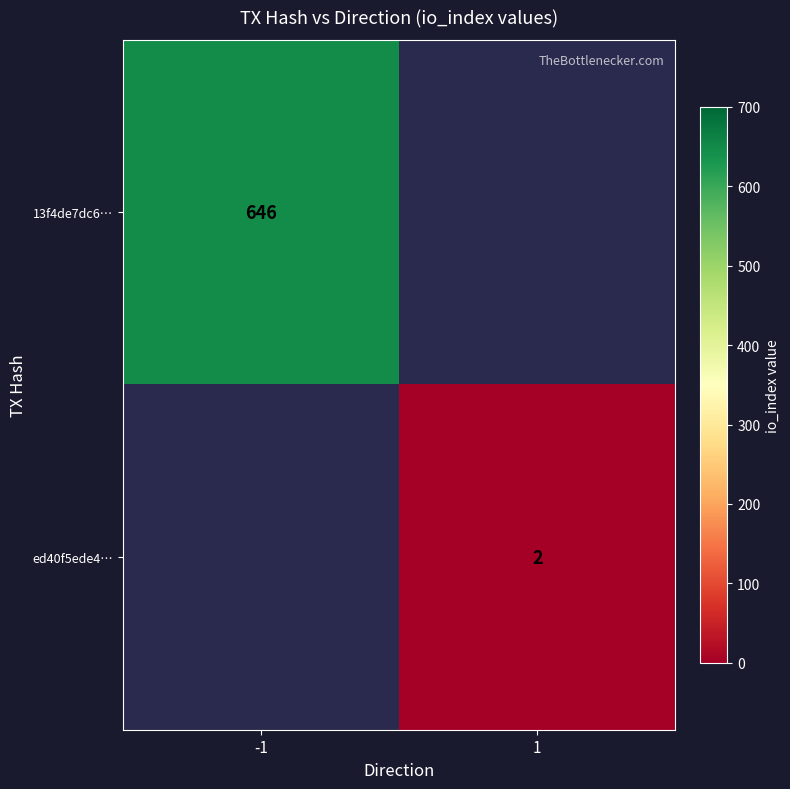

The 13f4de7dc6… series shows 875 at -1. True or false?

False